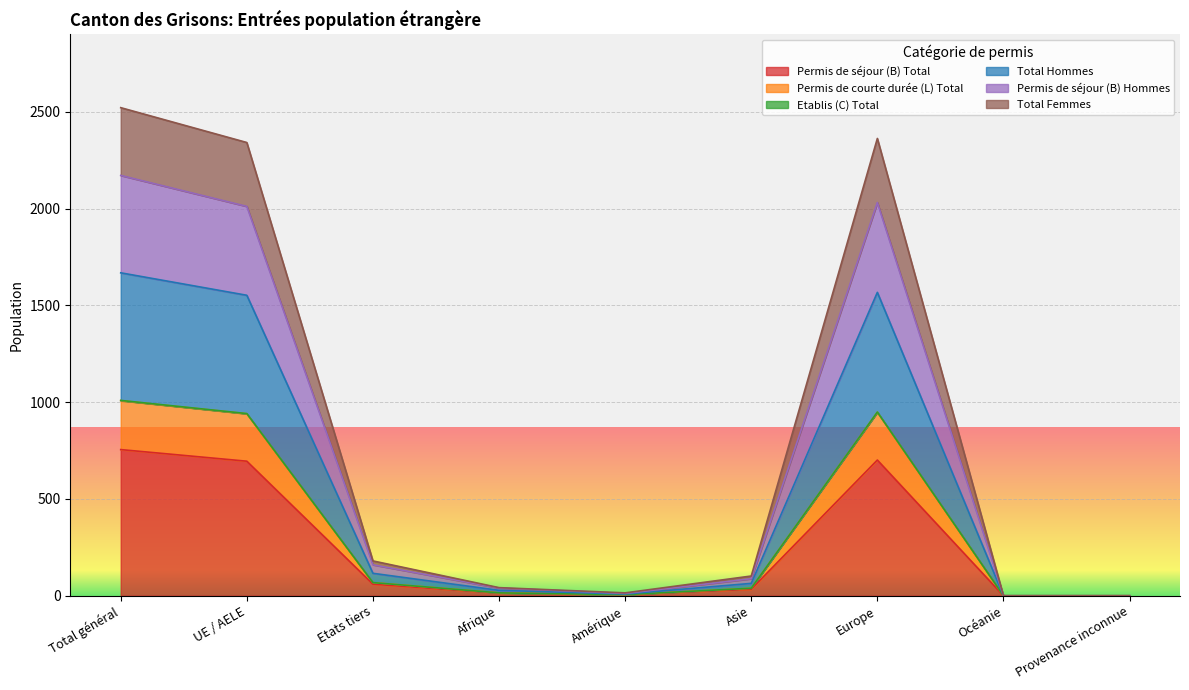

True or false: Permis de séjour (B) Total and Permis de courte durée (L) Total cross at least once.

False